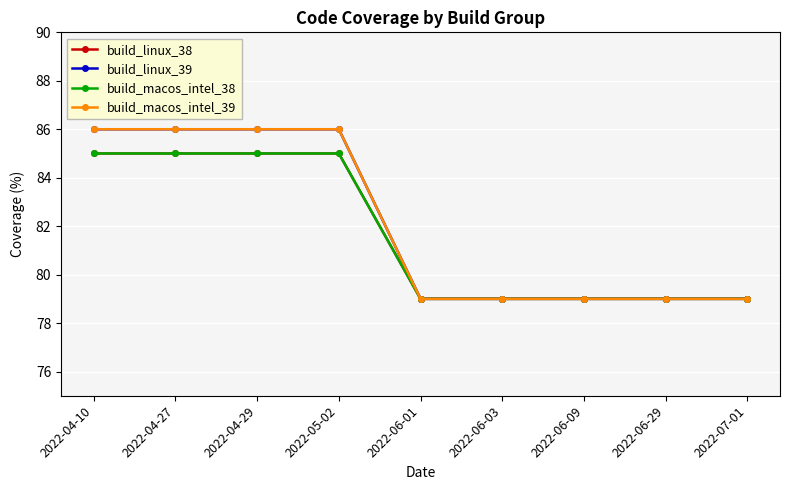

What is the lowest value of the build_macos_intel_38 series?

79